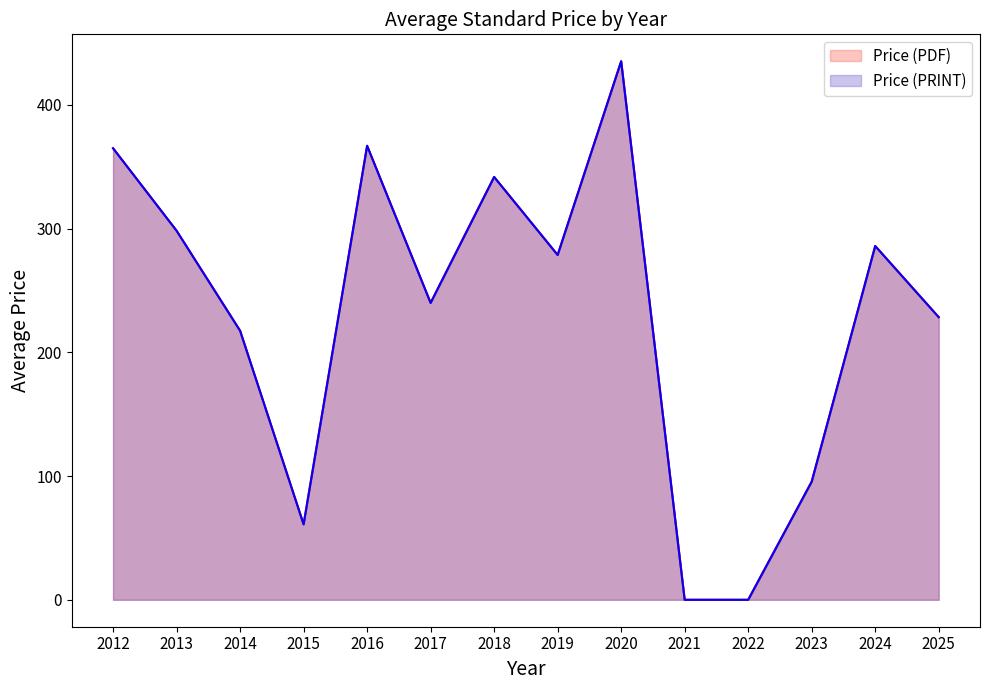

At which label does Price (PRINT) first exceed 317?

2012